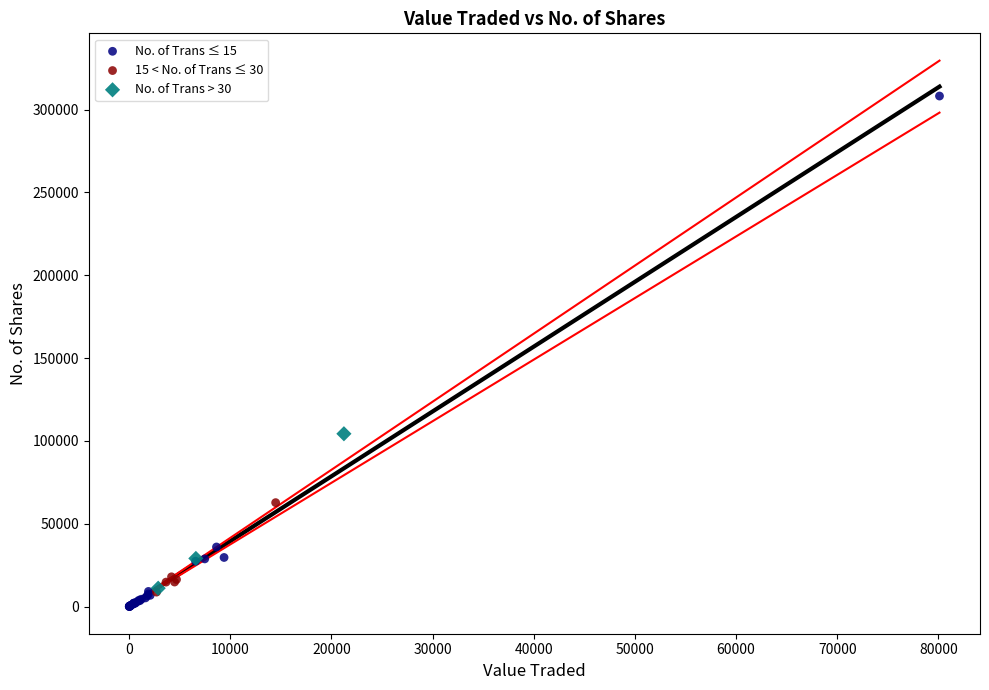

Which series has the largest Y range (max minus min)?

No. of Trans ≤ 15